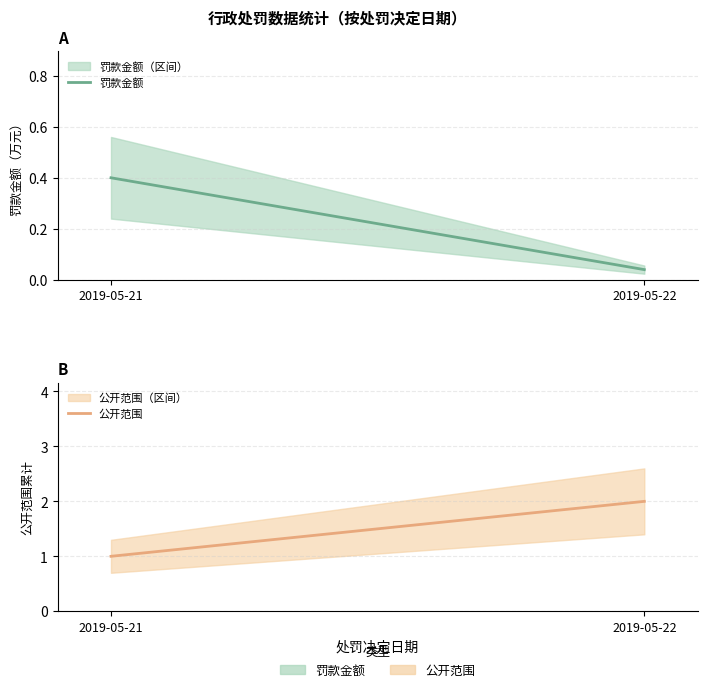

What is the value of the 公开范围 point at the 2nd from the left?

2.0